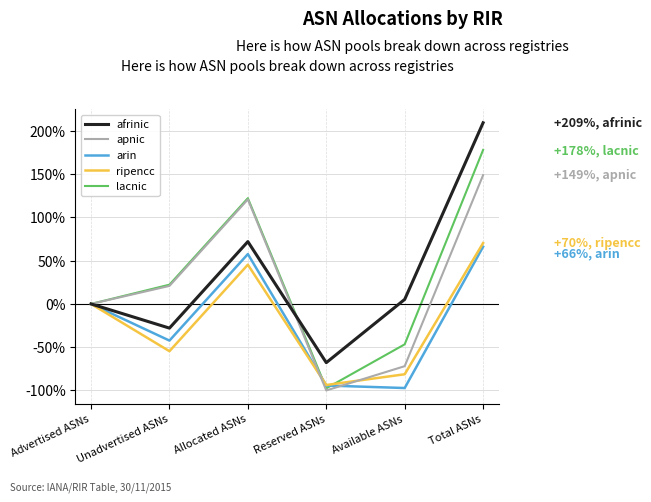

What is the minimum value for afrinic?

-67.9